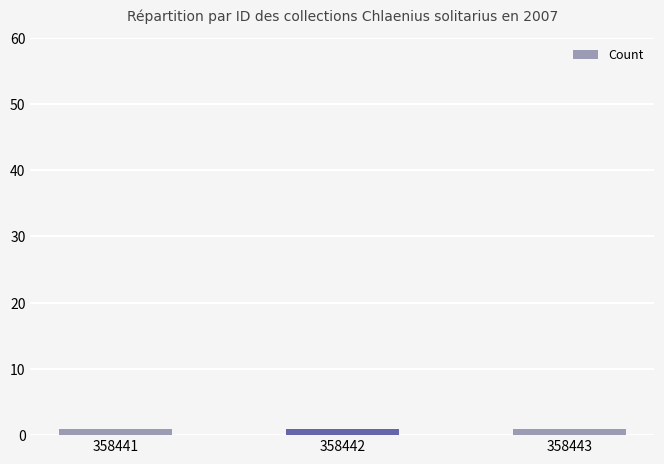

What is the average value of the Count series?

1.0